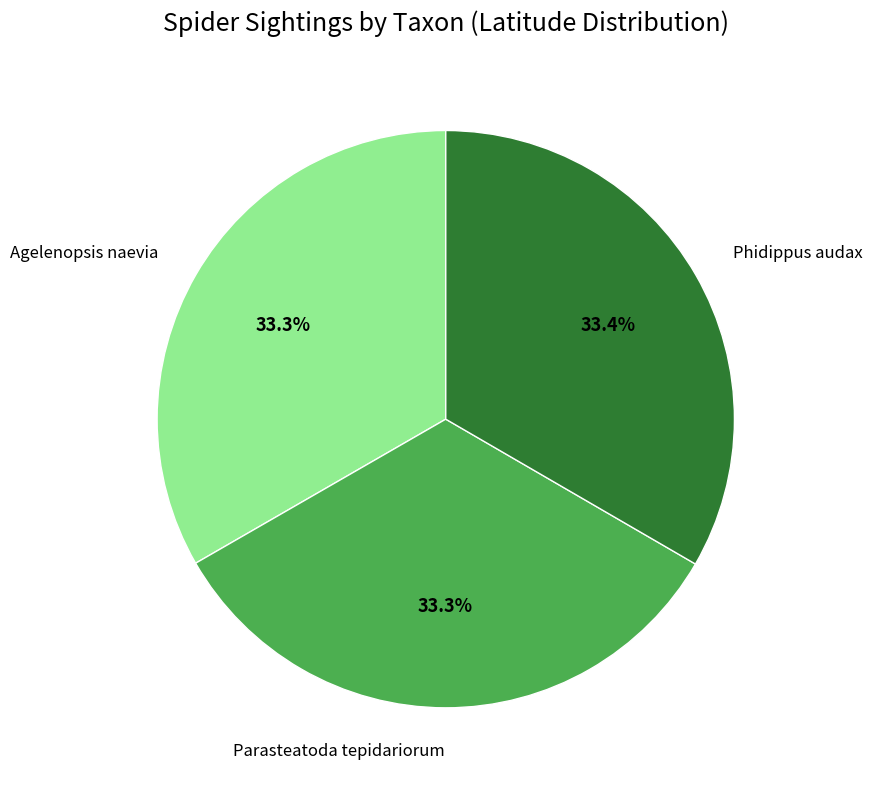

Does Agelenopsis naevia represent more than half of the total?

No